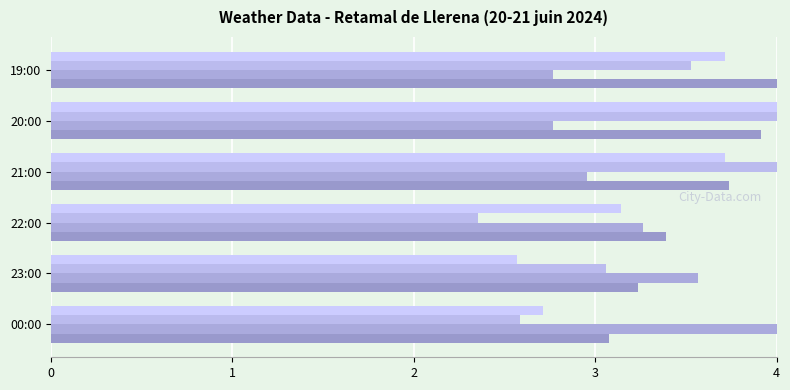

Count the number of data series in this chart.

4